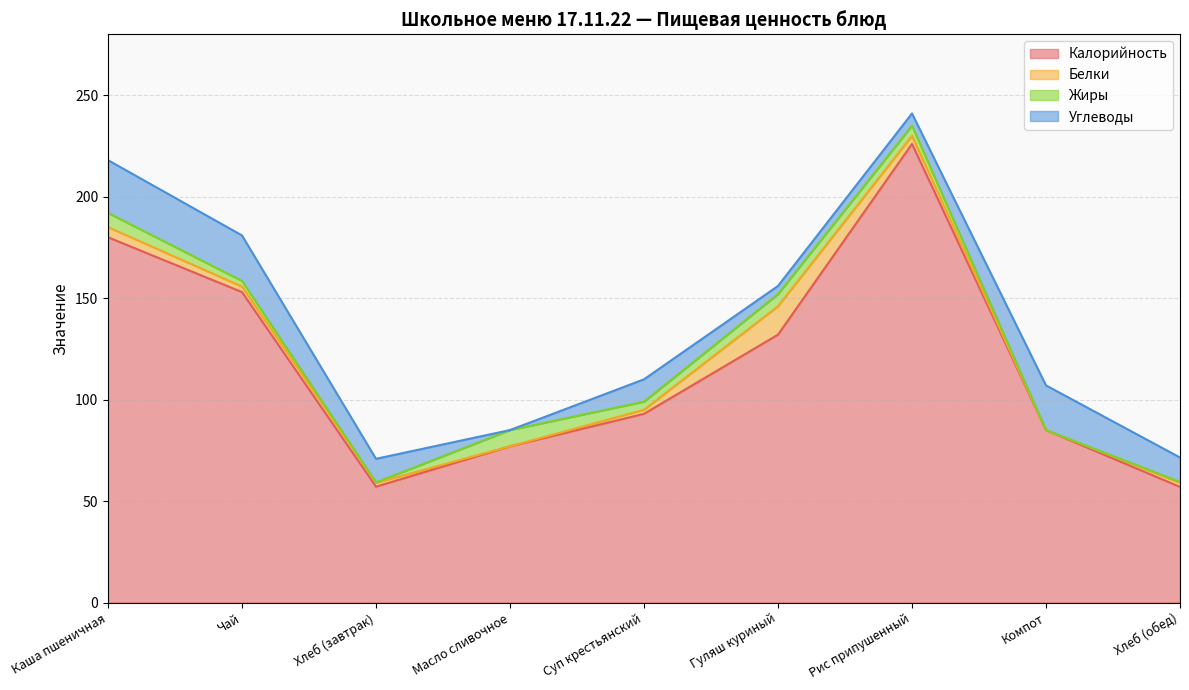

What is the highest value of the Калорийность series?

226.0